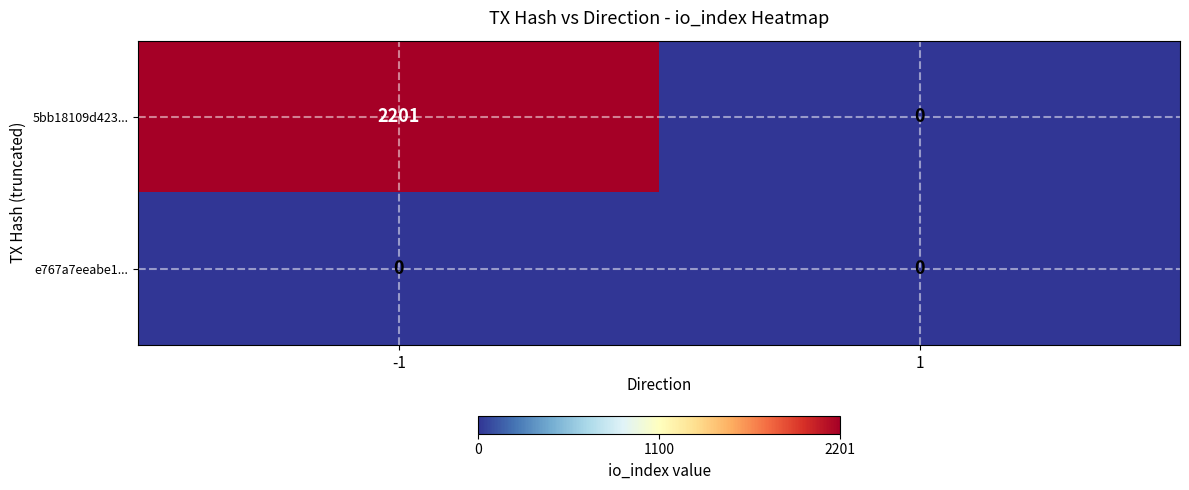

Which series has the largest total across all categories?

5bb18109d423...